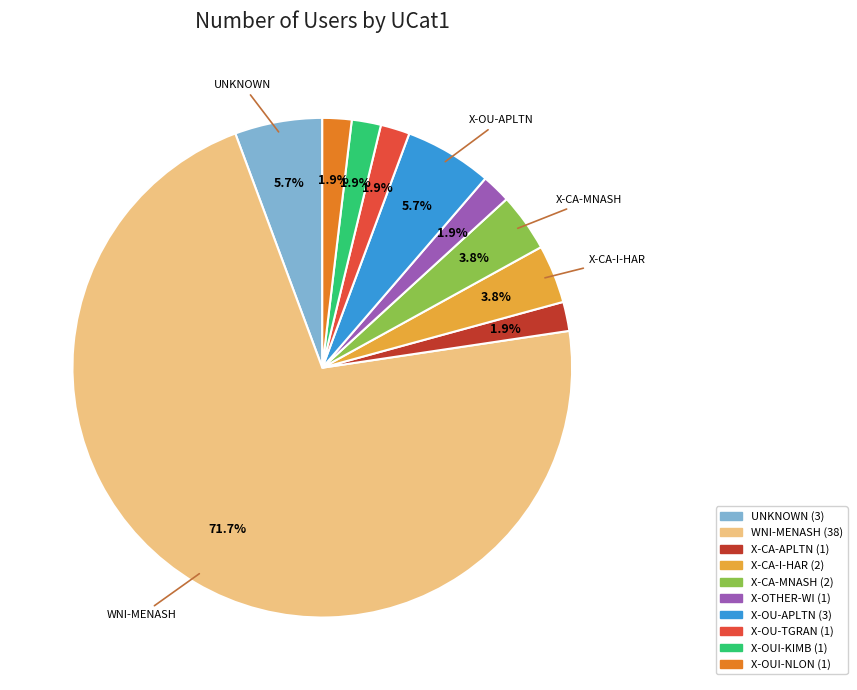

Does any single category account for the majority?

Yes